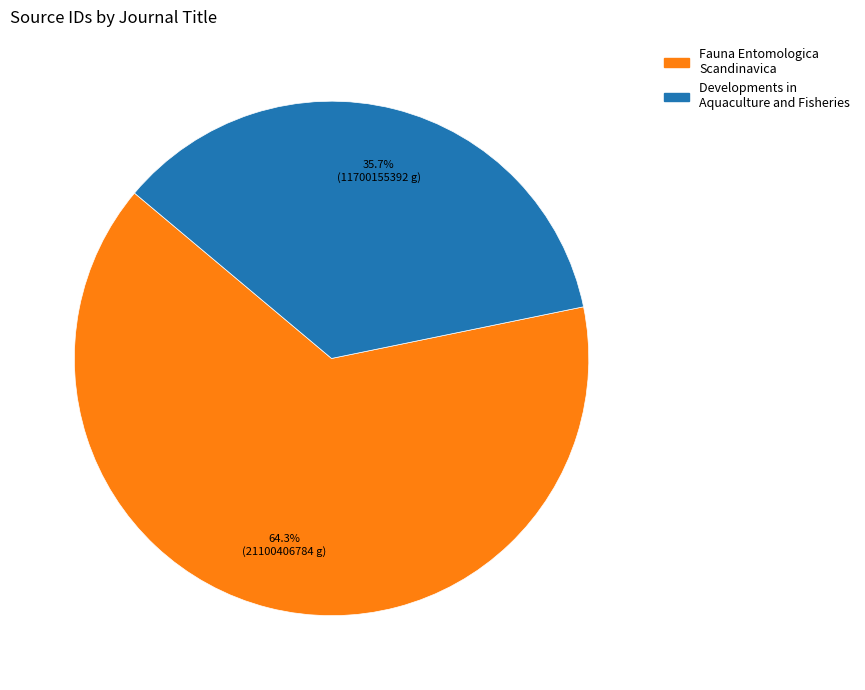

What portion of the pie excludes Developments in Aquaculture and Fisheries?

64.3%